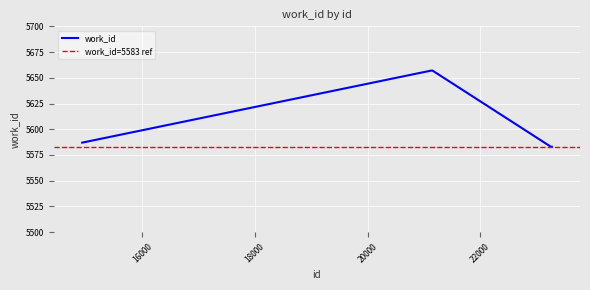

The value at 21131 is 9707. True or false?

False